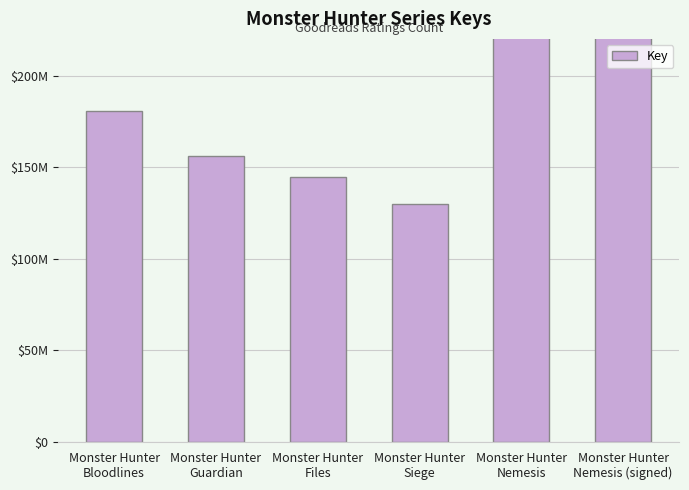

Which category has the highest value across all series?

Monster Hunter
Nemesis (signed)